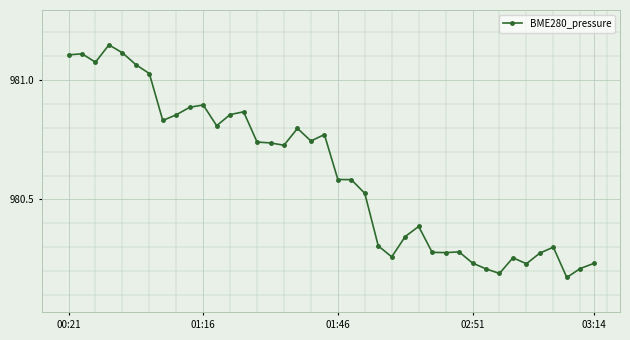

What is the difference between the maximum and minimum values?

1.0